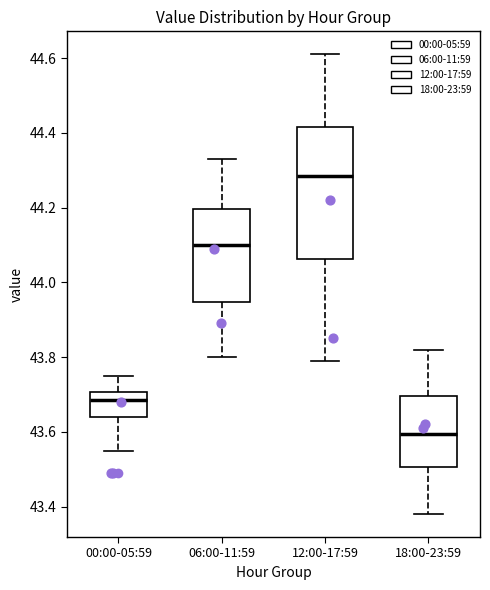

Reading left to right, read every box against the y-axis: the position of its median line, the range the box covers, and the ends of its whiskers. The values are not printed on the chart, so give them approximately, as read against the axis.

00:00-05:59: median 43.68, box 43.64 to 43.70, whiskers 43.56 to 43.76
06:00-11:59: median 44.10, box 43.94 to 44.20, whiskers 43.80 to 44.34
12:00-17:59: median 44.28, box 44.06 to 44.42, whiskers 43.80 to 44.62
18:00-23:59: median 43.60, box 43.50 to 43.70, whiskers 43.38 to 43.82